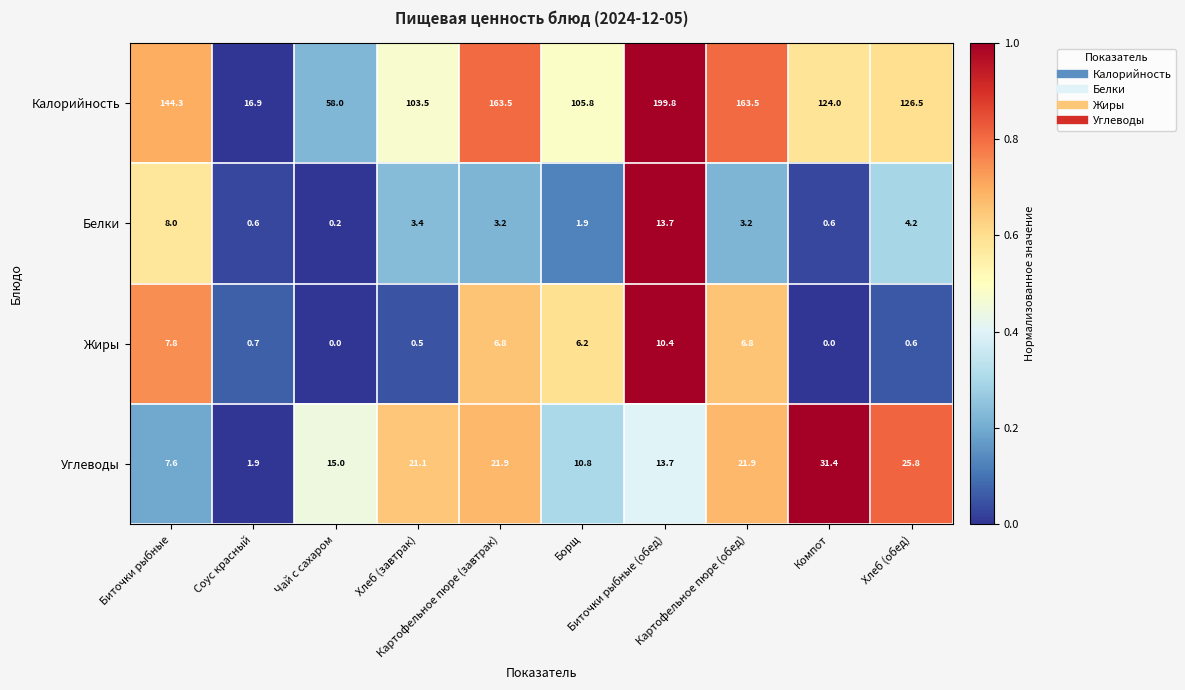

Rank the series at Биточки рыбные from lowest to highest value.

Углеводы, Жиры, Белки, Калорийность